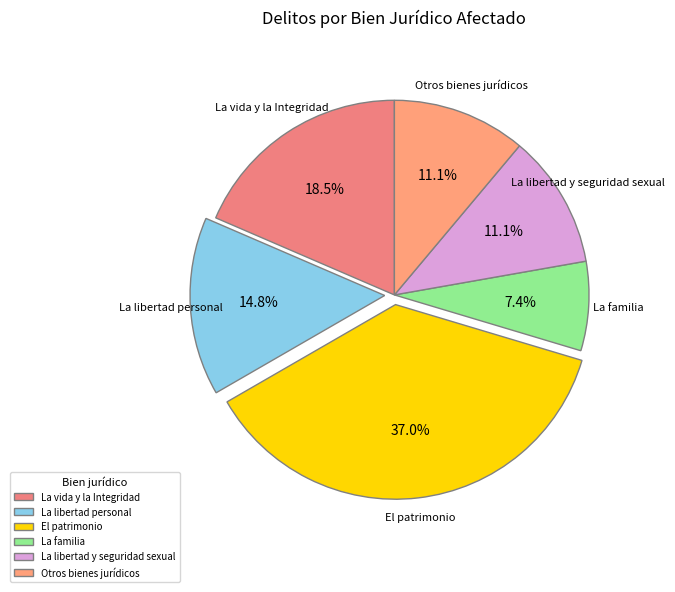

The La libertad personal slice represents 7% of the pie. True or false?

False